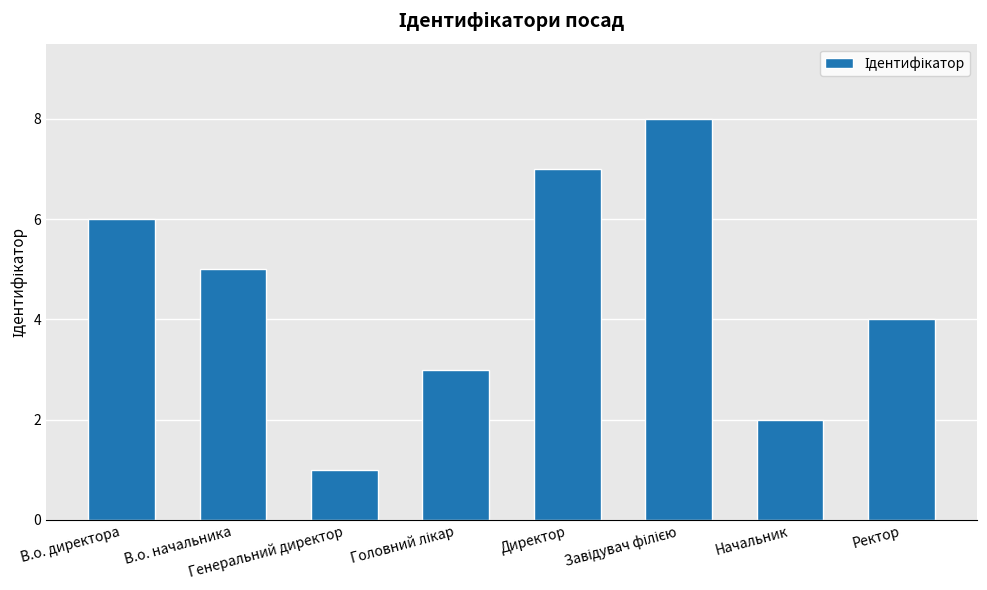

Where is the data nearest to the value 4?

Ректор